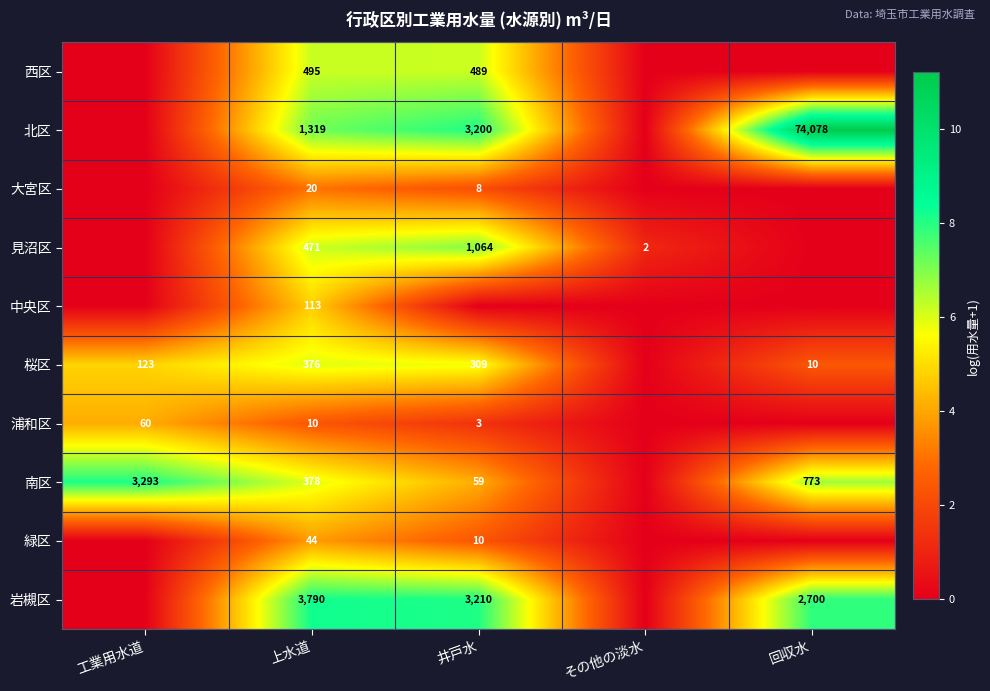

True or false: 緑区 has a value of 44 at 上水道.

True